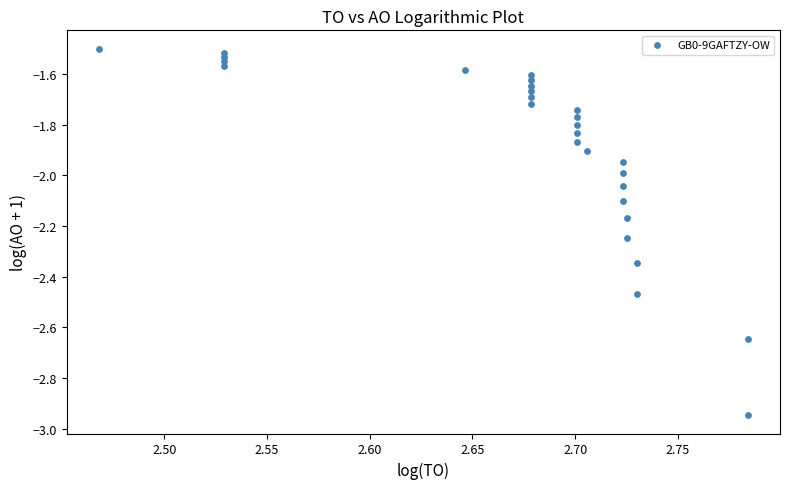

What is the range of X values (max minus min)?

0.3